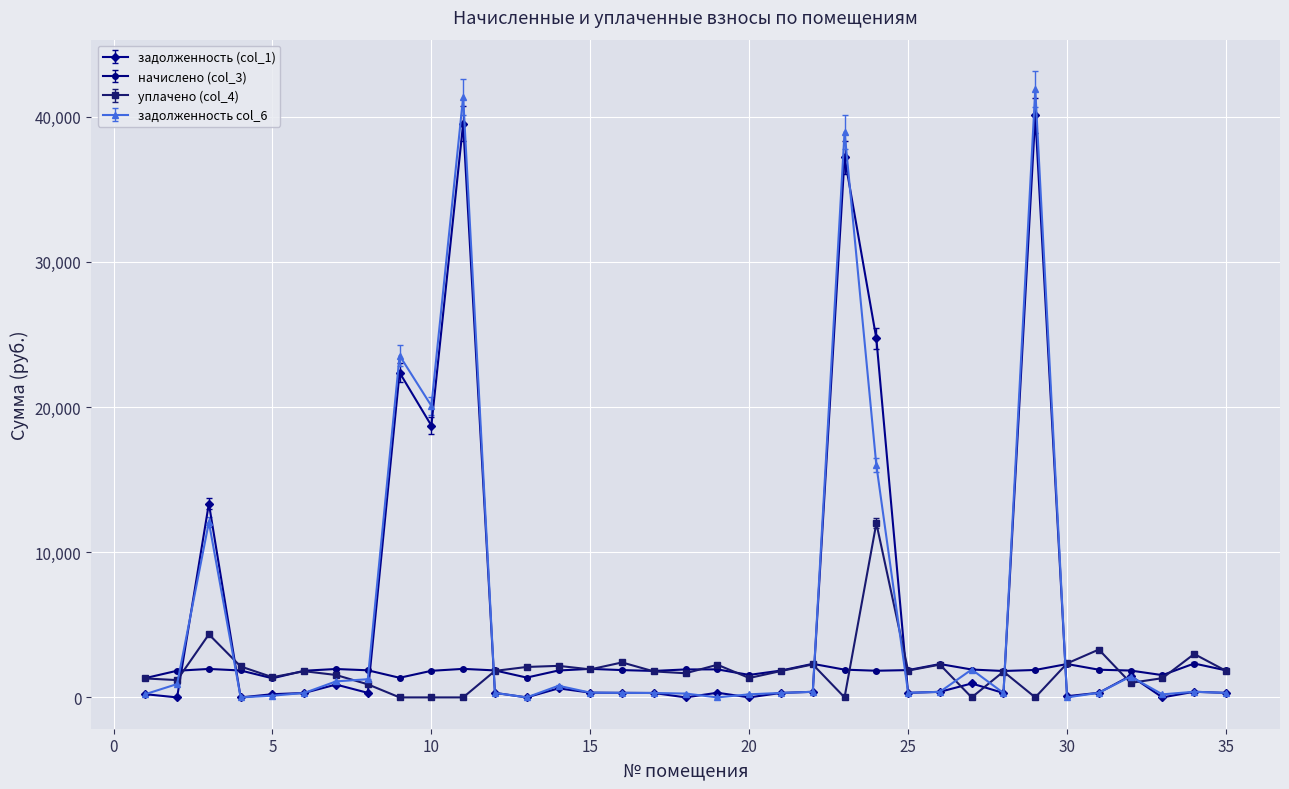

What is the highest value of the уплачено (col_4) series?

12000.0